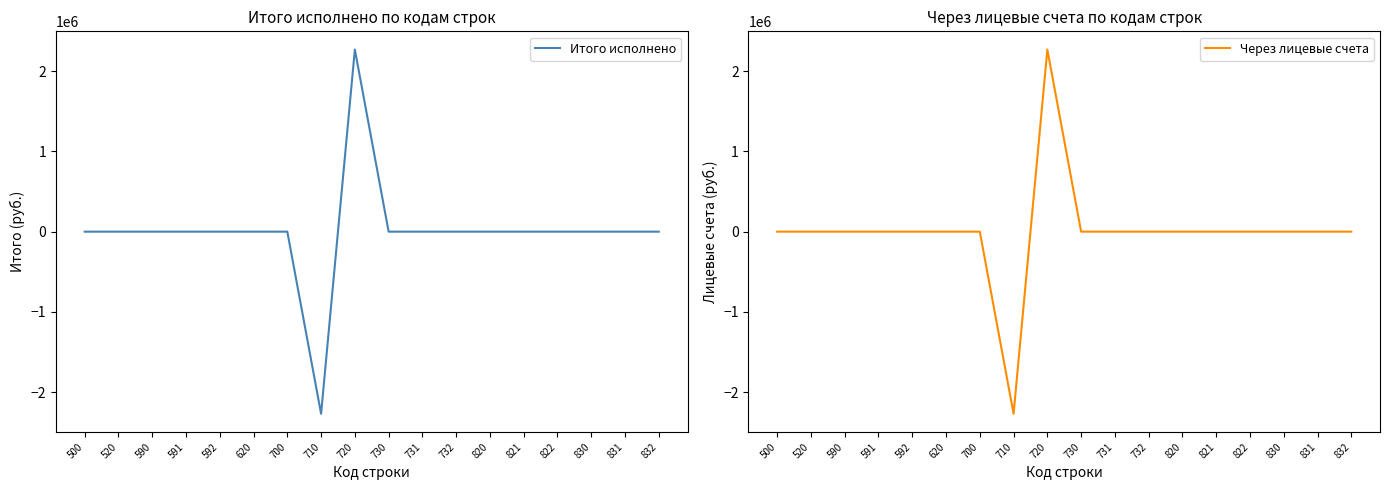

Reading left to right, transcribe all the data shown in this chart.

Итого исполнено: 500=0.0	520=0.0	590=0.0	591=0.0	592=0.0	620=0.0	700=0.0	710=-2269334.6	720=2269334.6	730=0.0	731=0.0	732=0.0	820=0.0	821=0.0	822=0.0	830=0.0	831=0.0	832=0.0
Через лицевые счета: 500=0.0	520=0.0	590=0.0	591=0.0	592=0.0	620=0.0	700=0.0	710=-2269334.6	720=2269334.6	730=0.0	731=0.0	732=0.0	820=0.0	821=0.0	822=0.0	830=0.0	831=0.0	832=0.0